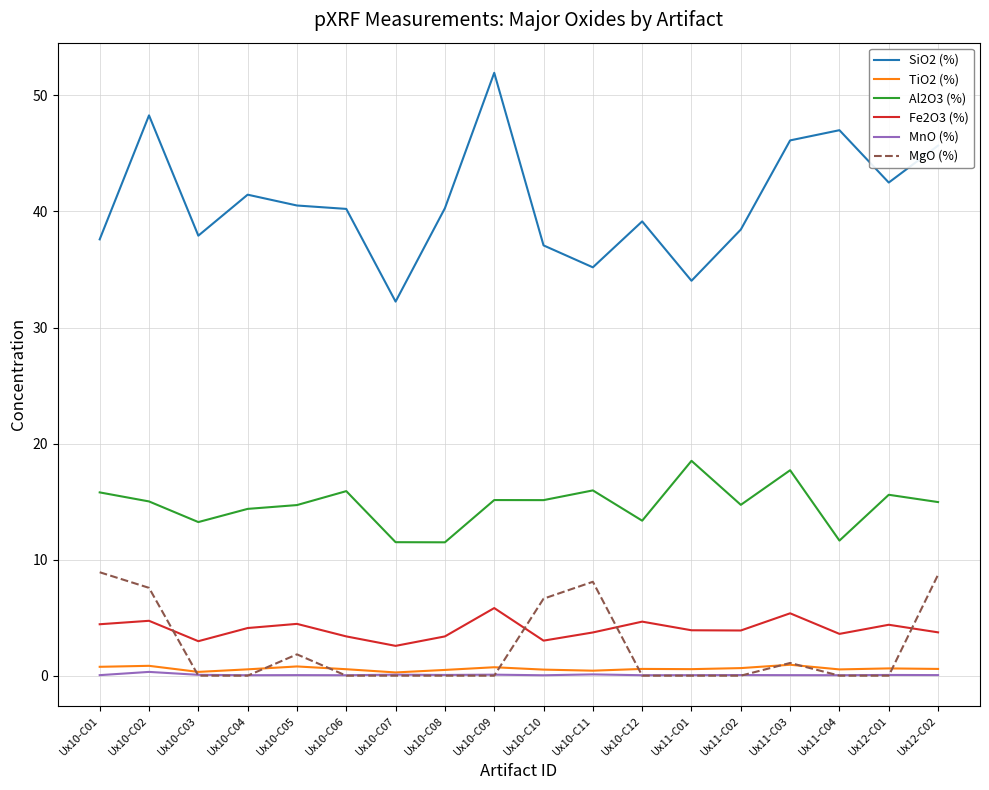

At how many categories does at least one series exceed 4?

18